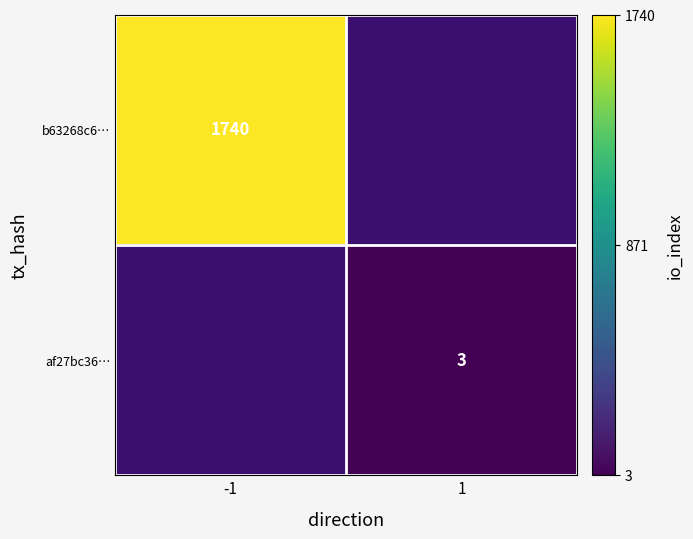

How many series are shown in this chart?

2